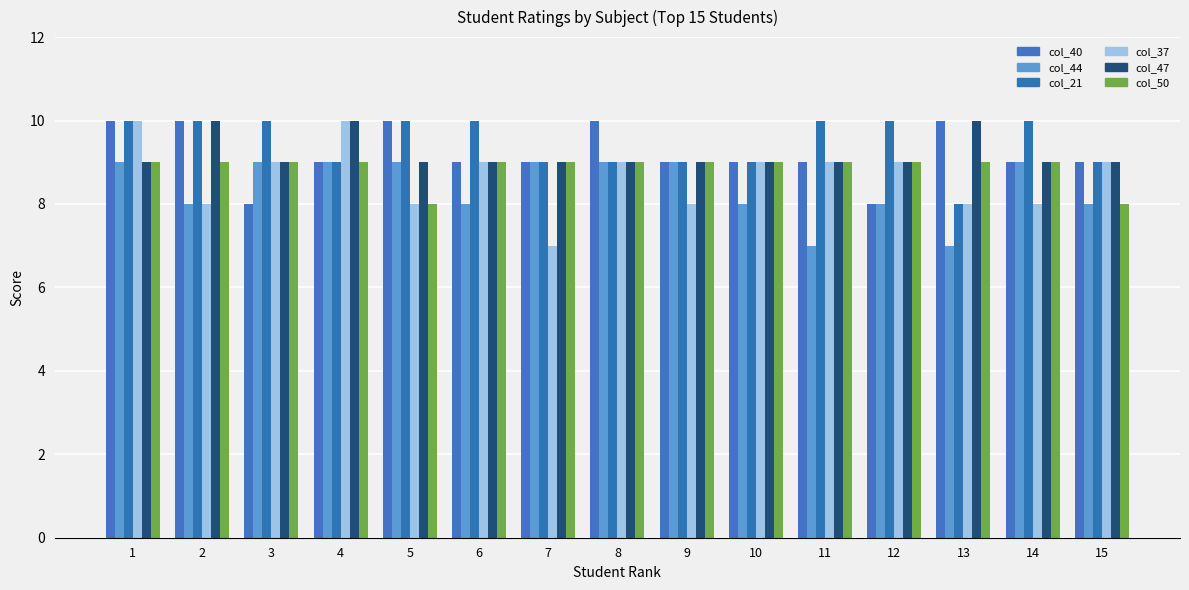

Is the value of col_40 at 2 greater than the value of col_47 at 15?

Yes